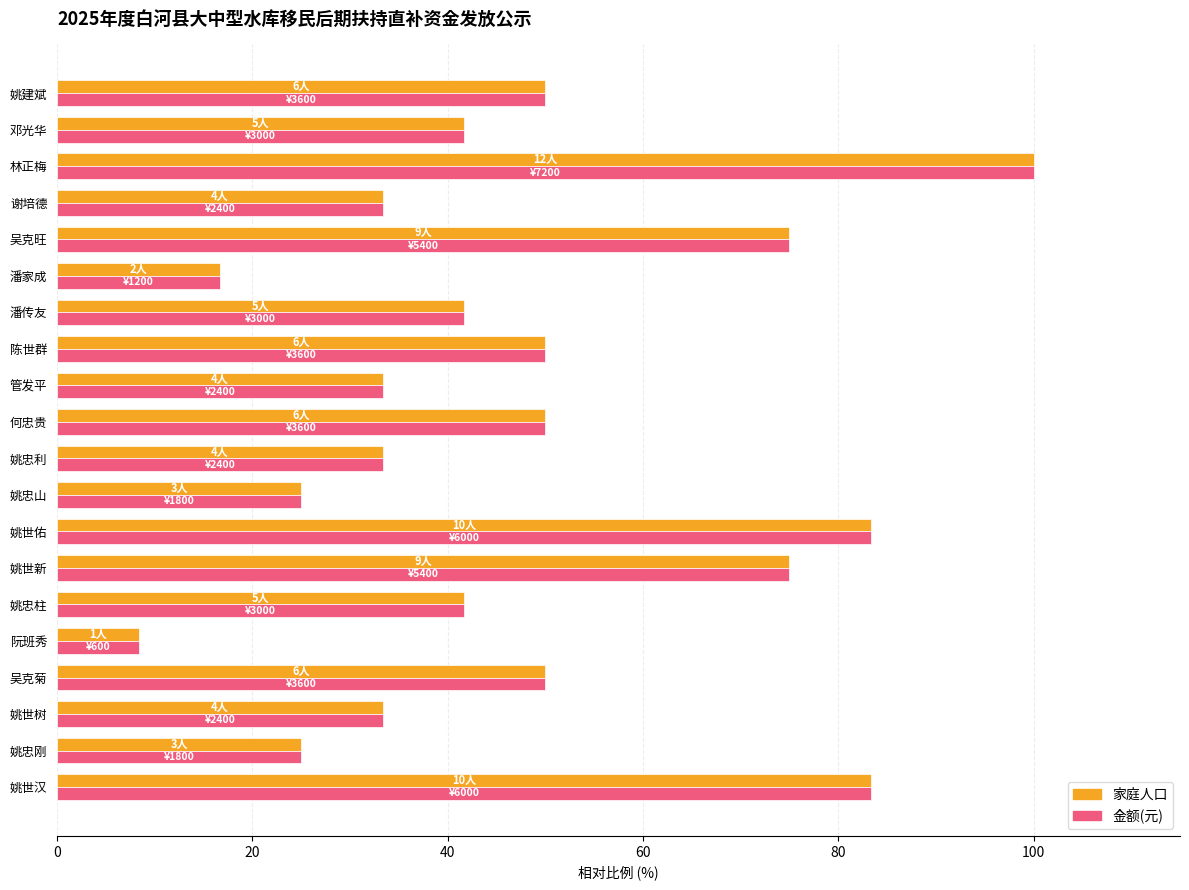

Read the 家庭人口 value at 姚世新.

75.0